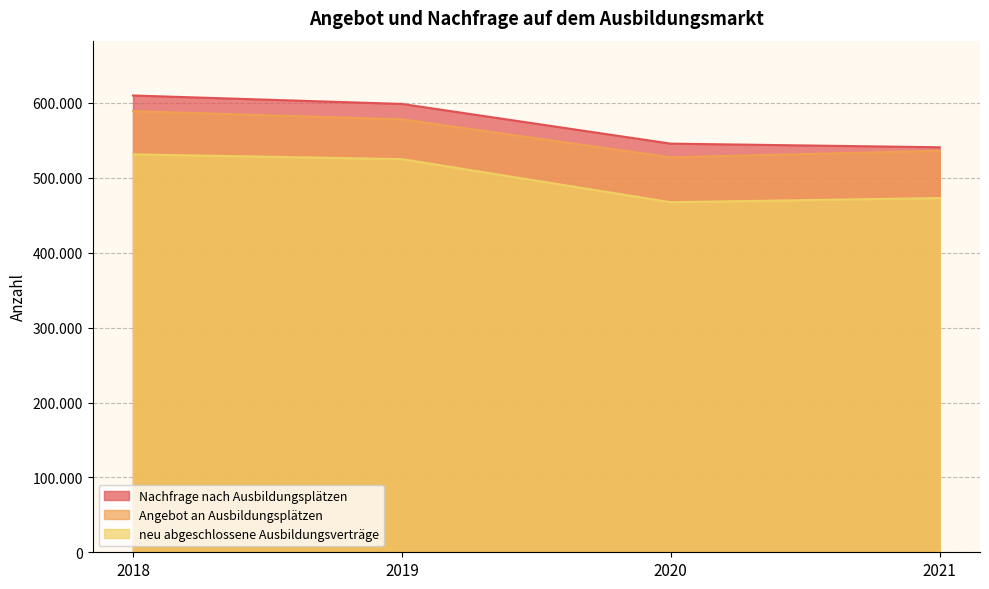

How many data points in Angebot an Ausbildungsplätzen are less than 578175?

2